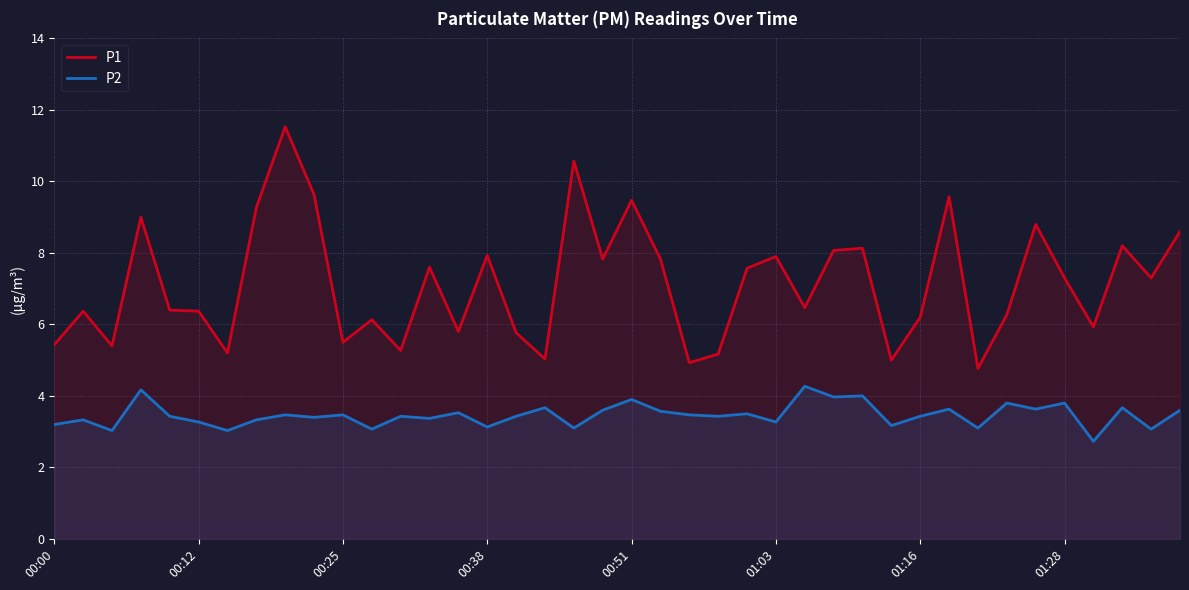

True or false: P2 and P1 intersect in this chart.

False